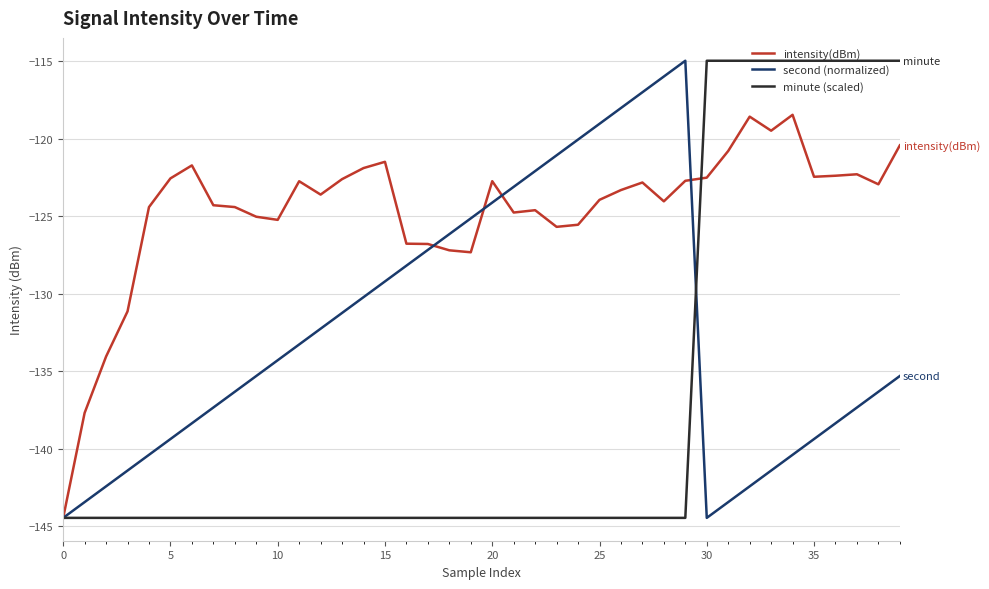

What is the maximum value for second (normalized)?

-115.0